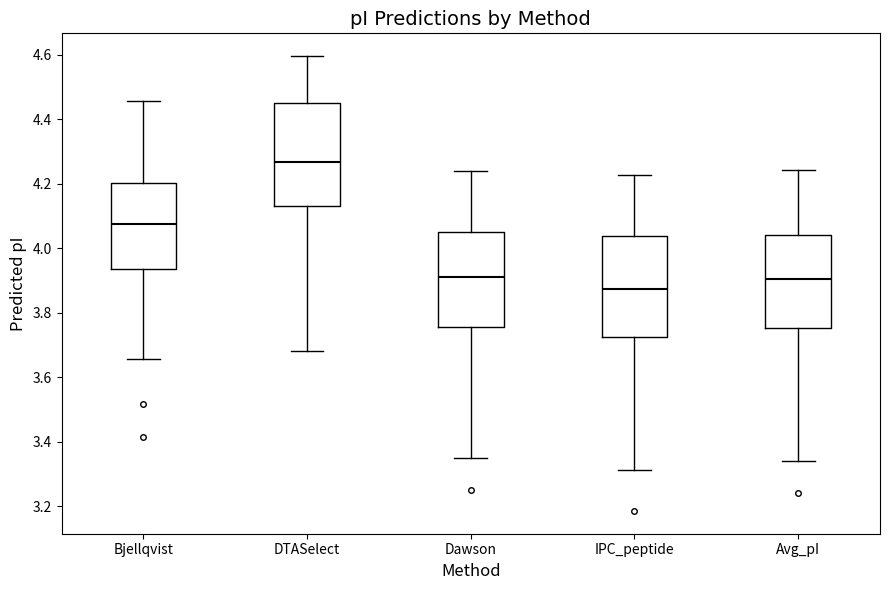

Which box has the highest median line?

DTASelect